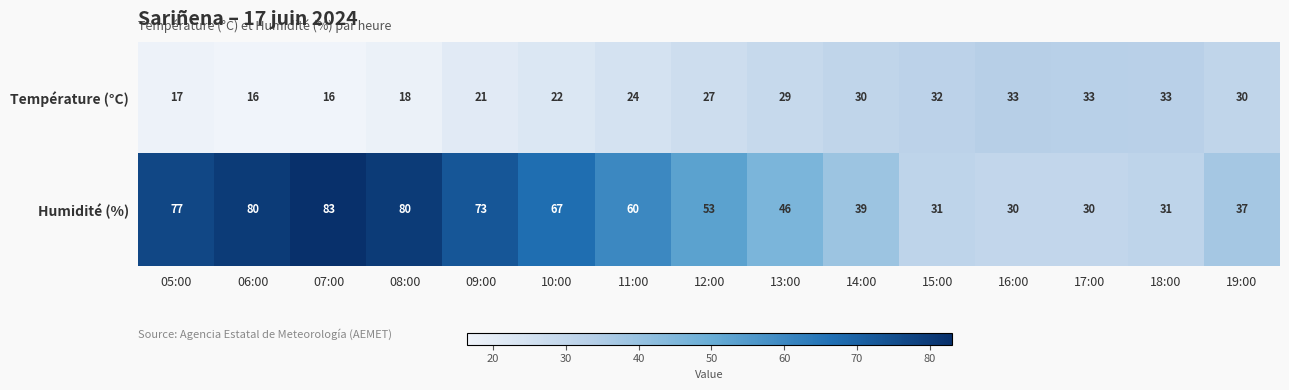

Reading left to right, extract all data points from this chart.

Température (°C): 05:00=17	06:00=16	07:00=16	08:00=18	09:00=21	10:00=22	11:00=24	12:00=27	13:00=29	14:00=30	15:00=32	16:00=33	17:00=33	18:00=33	19:00=30
Humidité (%): 05:00=77	06:00=80	07:00=83	08:00=80	09:00=73	10:00=67	11:00=60	12:00=53	13:00=46	14:00=39	15:00=31	16:00=30	17:00=30	18:00=31	19:00=37